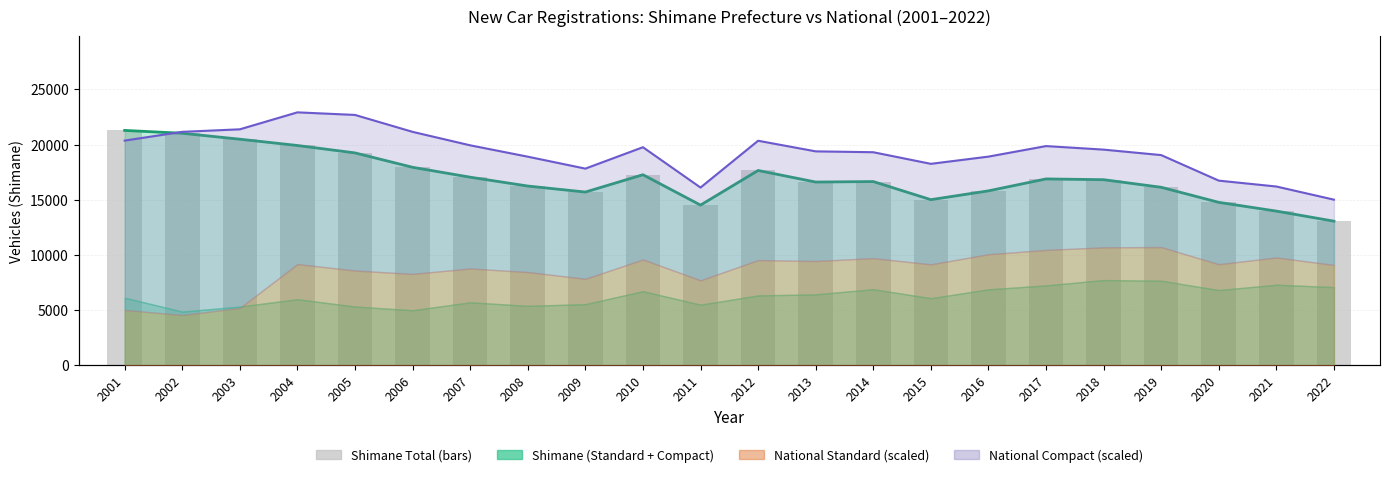

What is the sum of all Shimane Total (bars) values?

373893.0